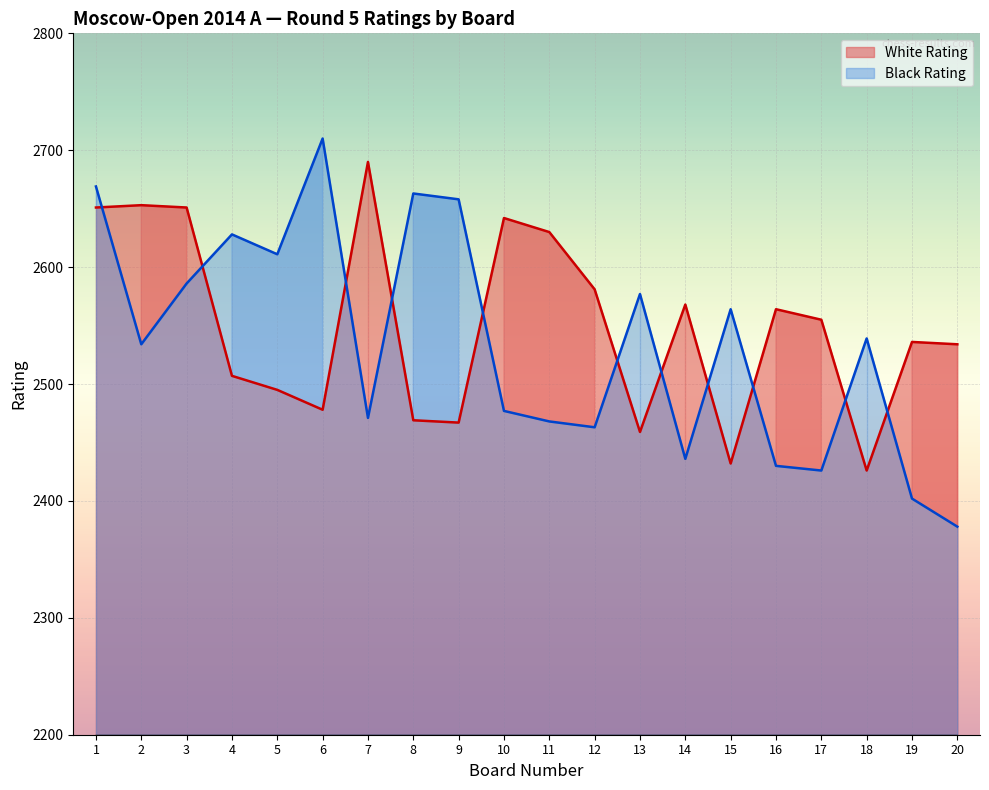

What is the value of the Black Rating point at the 8th from the left?

2663